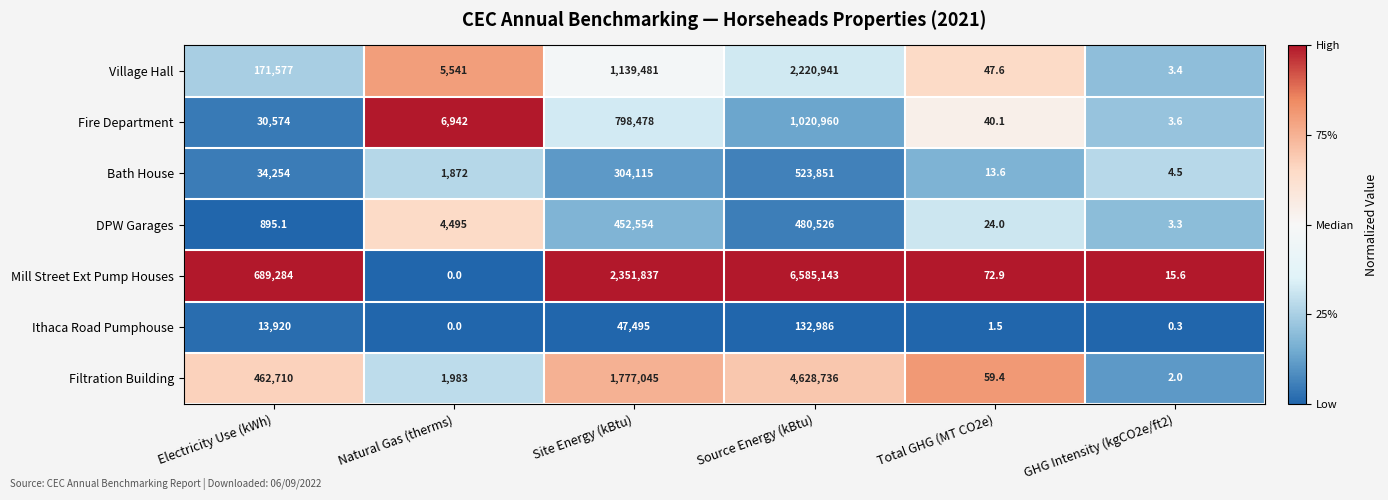

What is the difference between the maximum and minimum values in the DPW Garages series?

480522.7